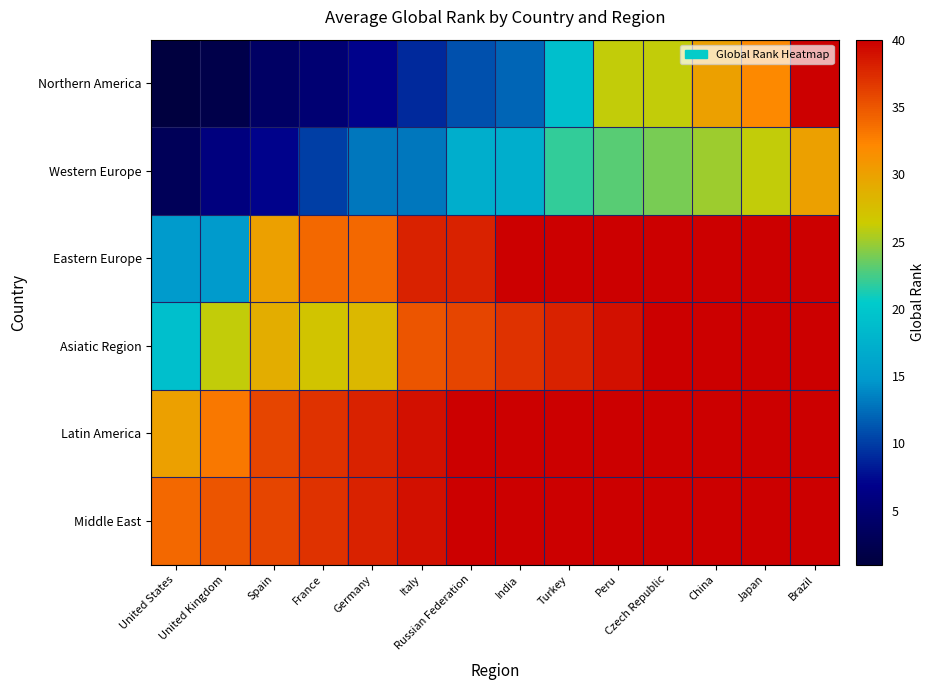

At how many categories does at least one series exceed 29?

14